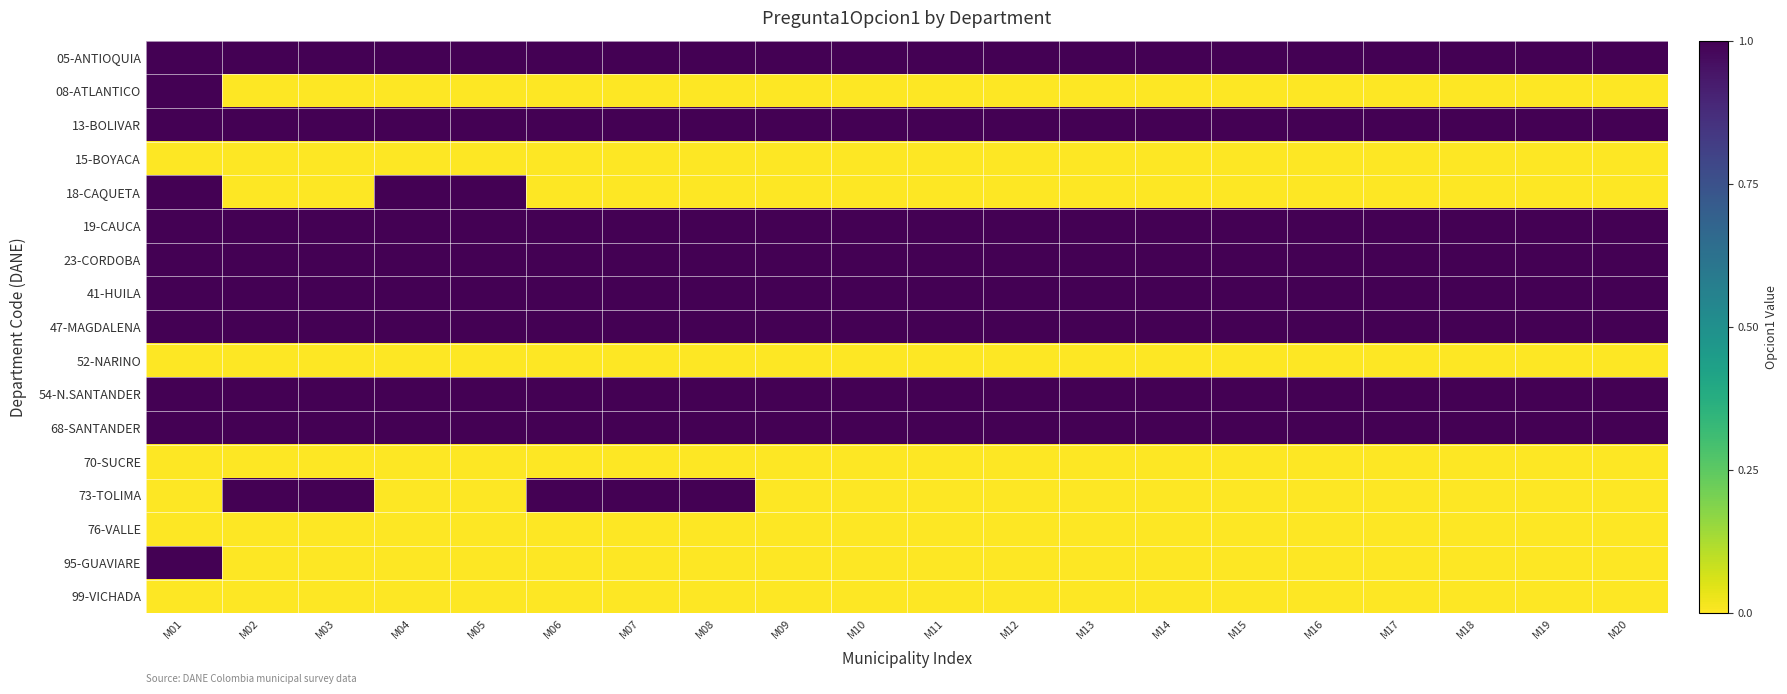

Which has a higher value, M16 or M11?

M16